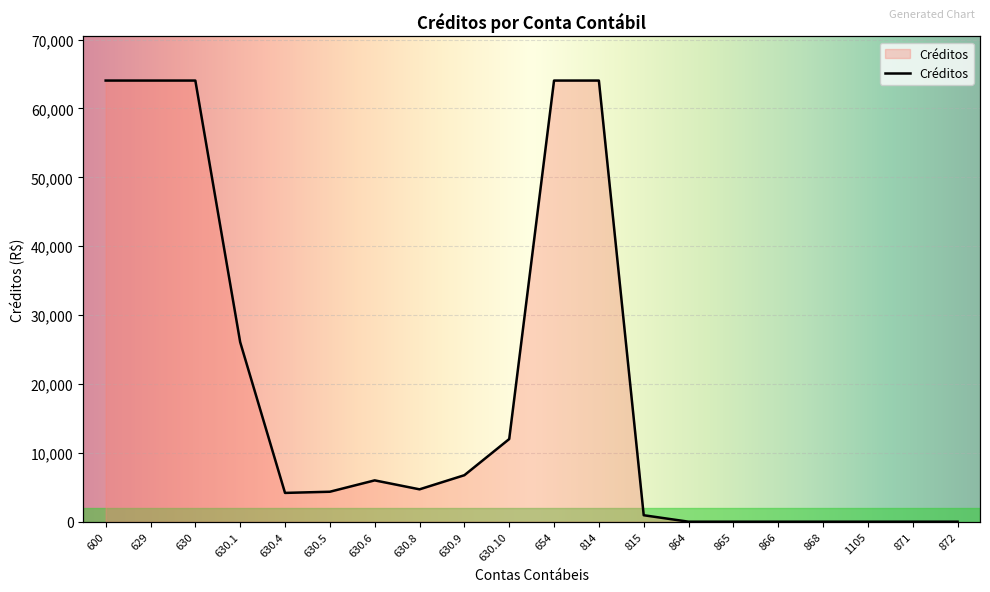

Reading left to right, extract all data points from this chart.

64050.0	64050.0	64050.0	26070.0	4180.0	4350.0	6000.0	4700.0	6750.0	12000.0	64050.0	64050.0	938.0	0.0	0.0	0.0	0.0	0.0	0.0	0.0